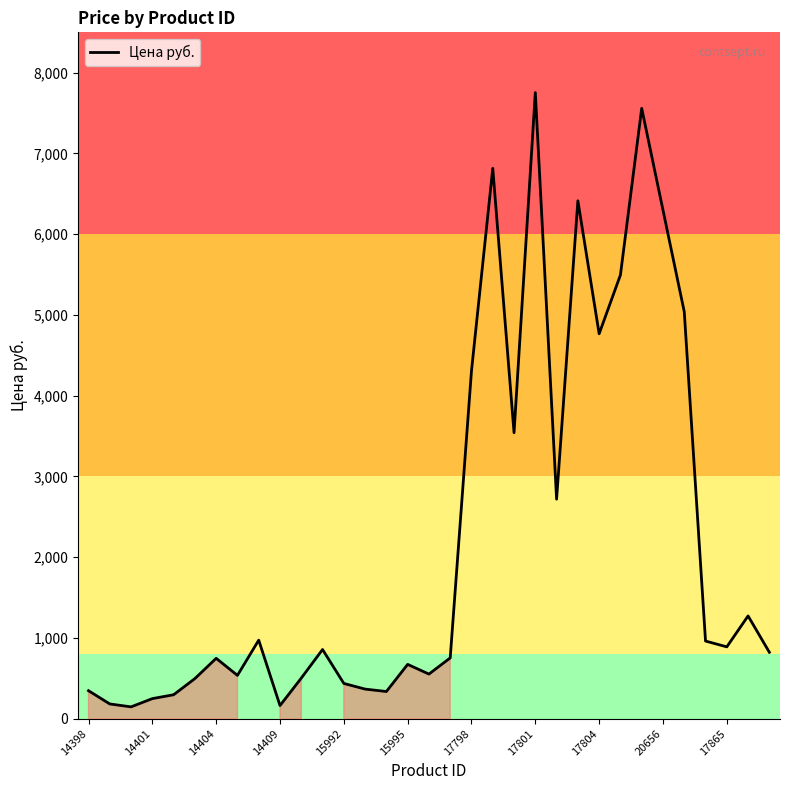

What is the greatest value displayed?

7754